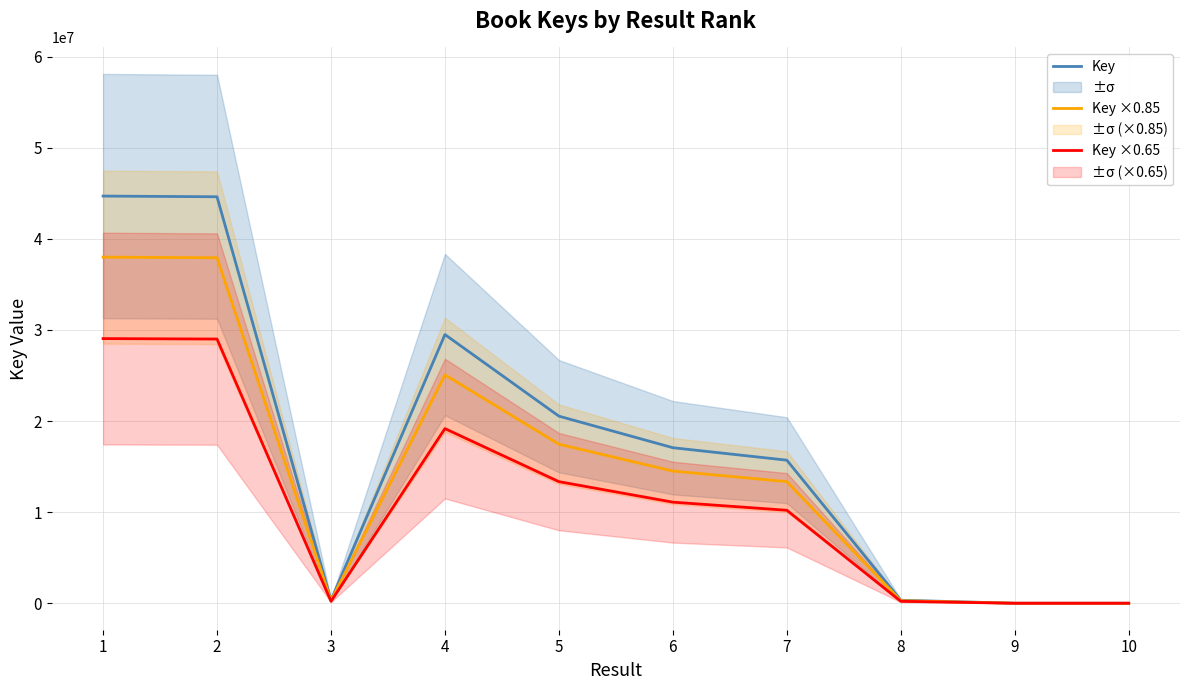

At which label does Key ×0.85 reach its peak?

1